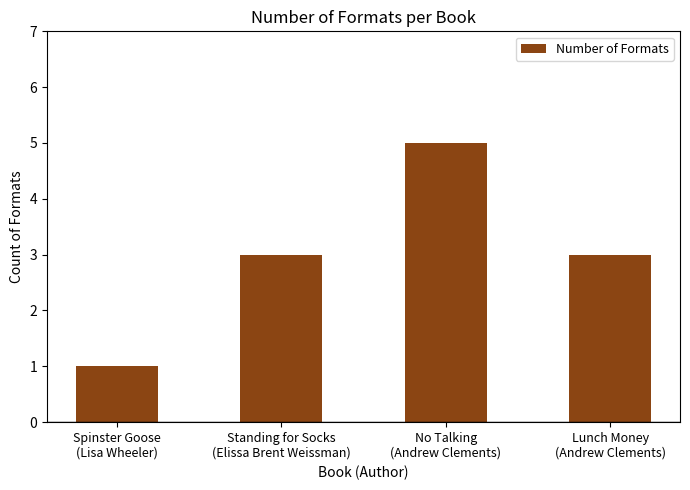

Approximately how many times larger is the value at Spinster Goose
(Lisa Wheeler) compared to Standing for Socks
(Elissa Brent Weissman)?

0.3